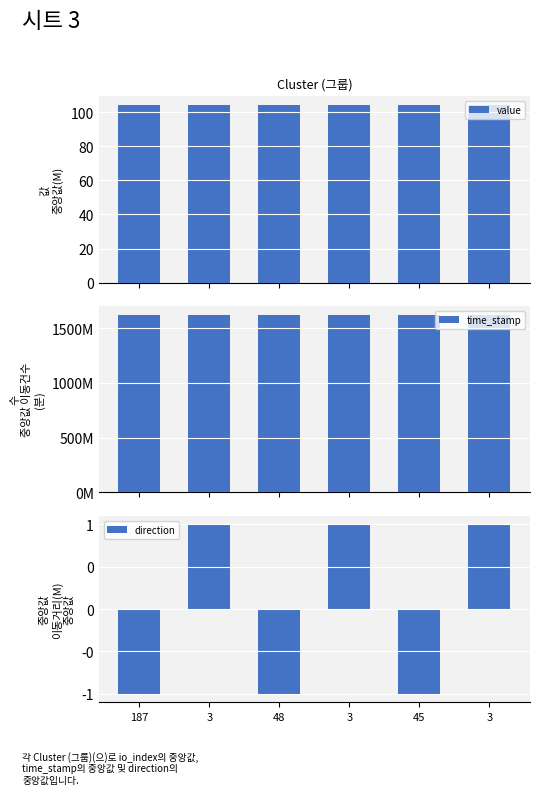

What is the label of the 6th bar from the left?

3